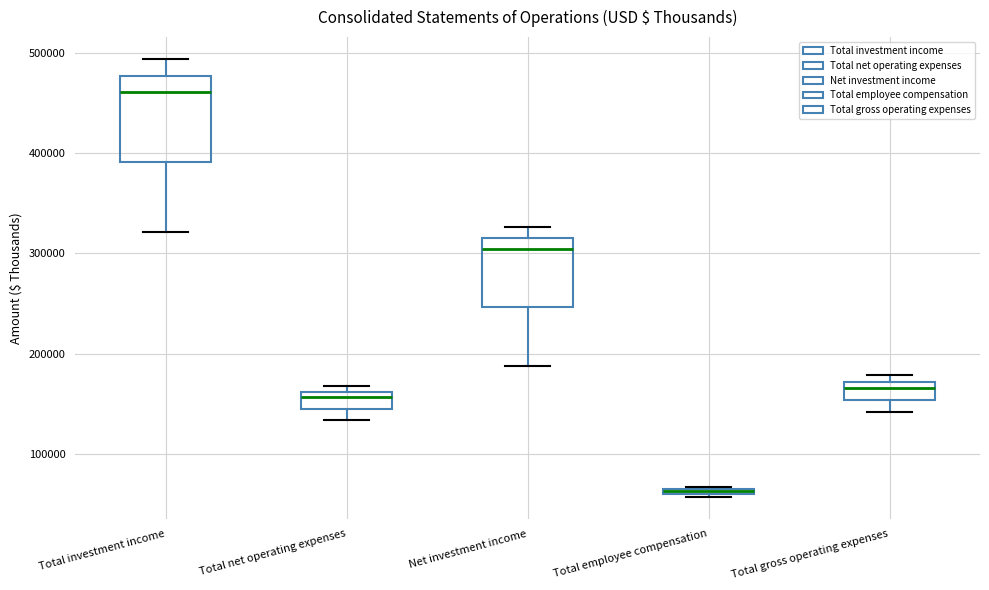

Comparing the boxes themselves (not the whiskers), which one is the tallest?

Total investment income